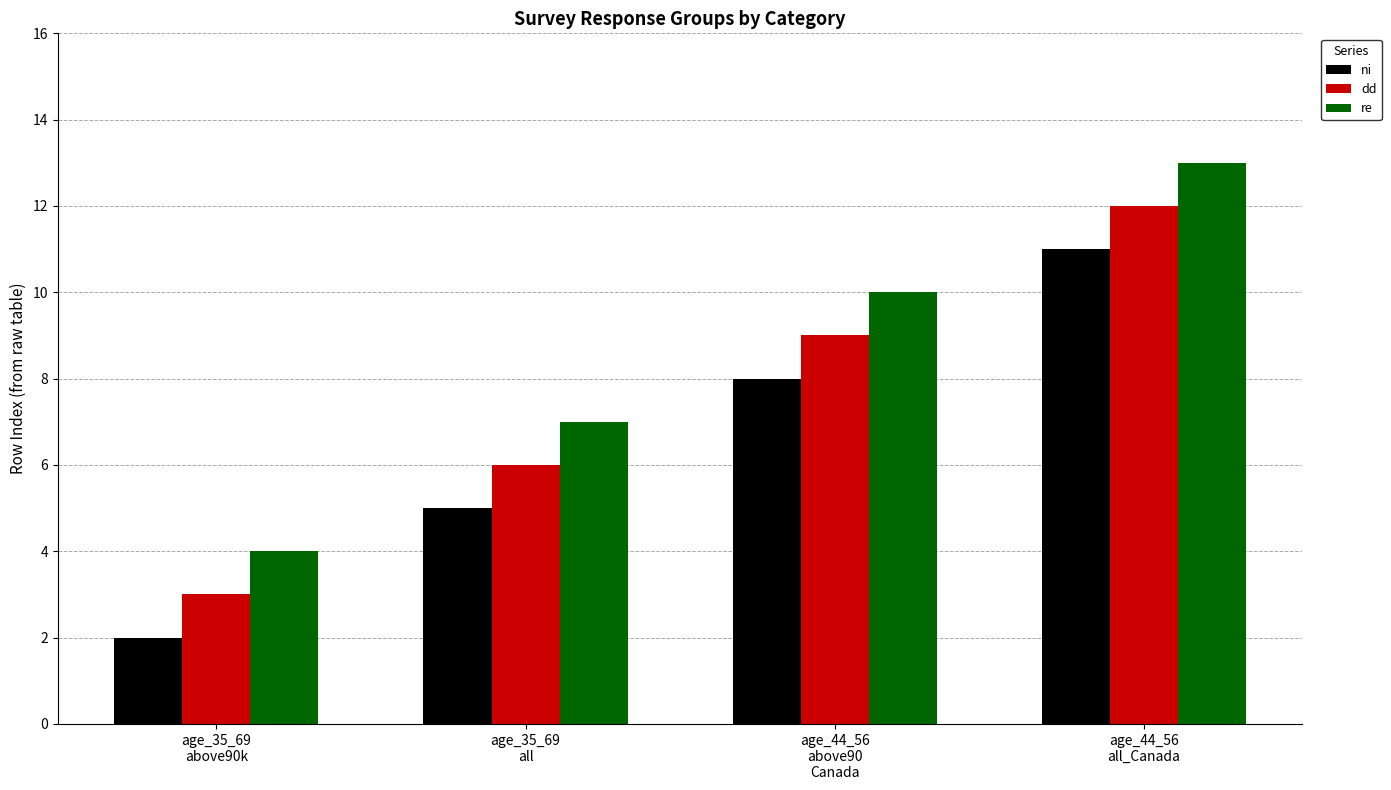

What is the value of the dd bar at the 3rd from the left?

9